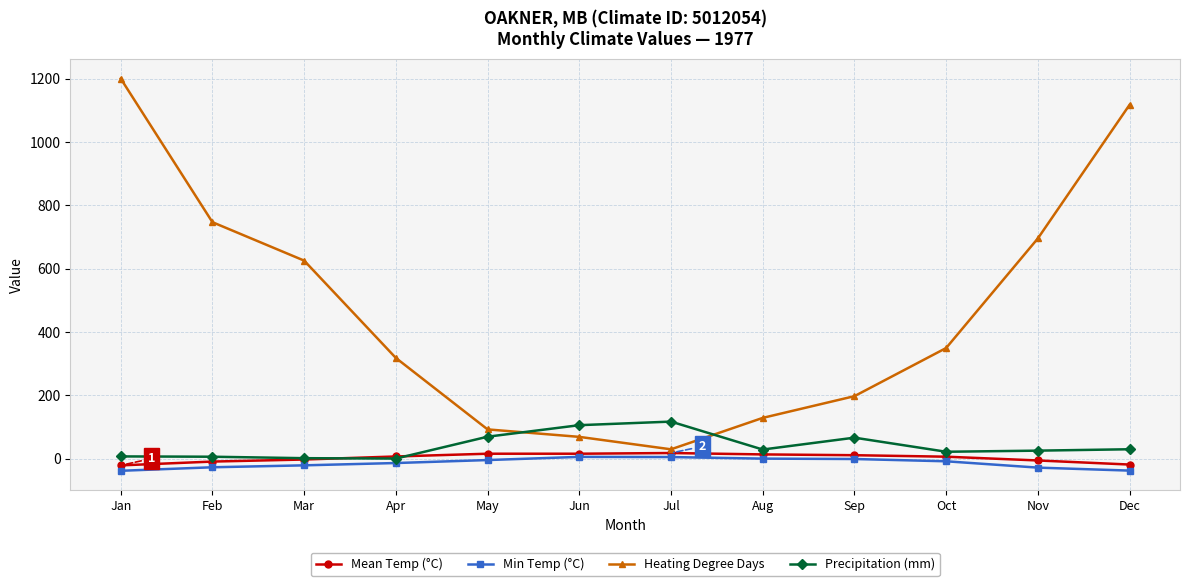

What are all the series names shown in the legend?

Mean Temp (°C), Min Temp (°C), Heating Degree Days, Precipitation (mm)